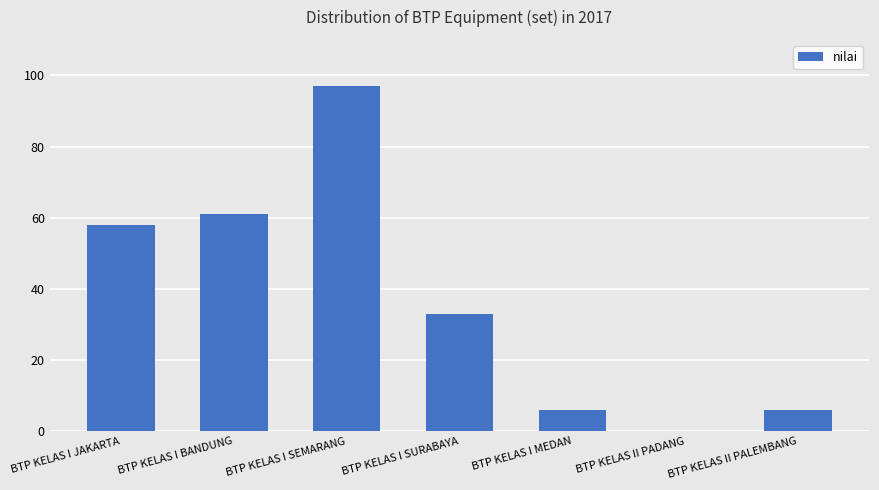

What is the approximate value at BTP KELAS I JAKARTA?

58